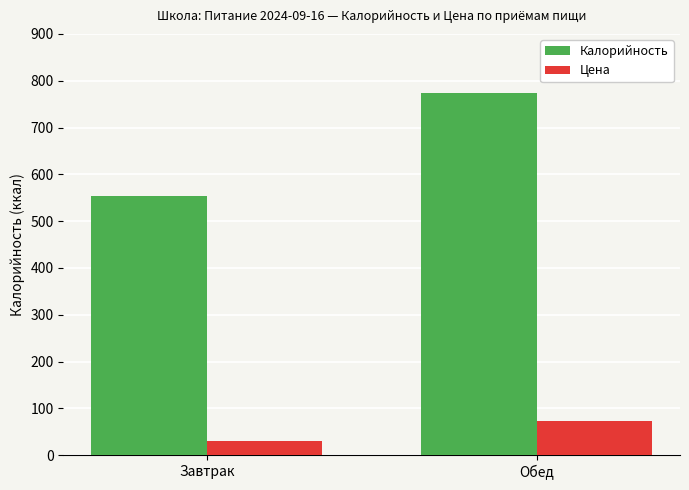

How many Цена values are between 30 and 73?

2